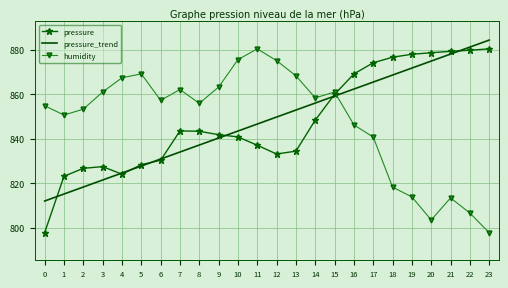

What is the smallest value displayed?

797.9